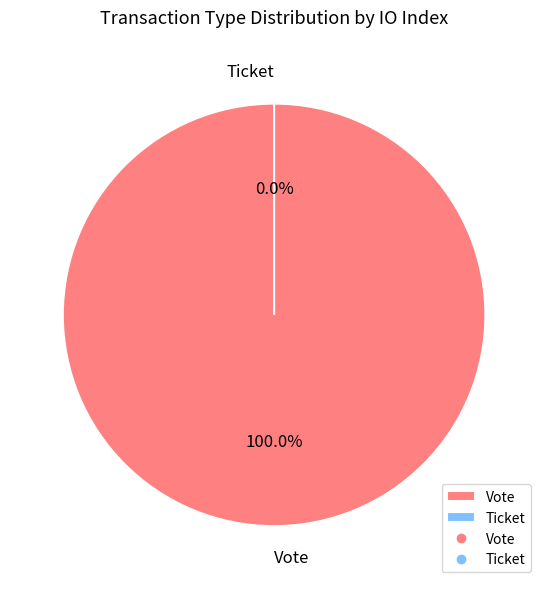

To the nearest percent, what portion does Vote represent?

100%